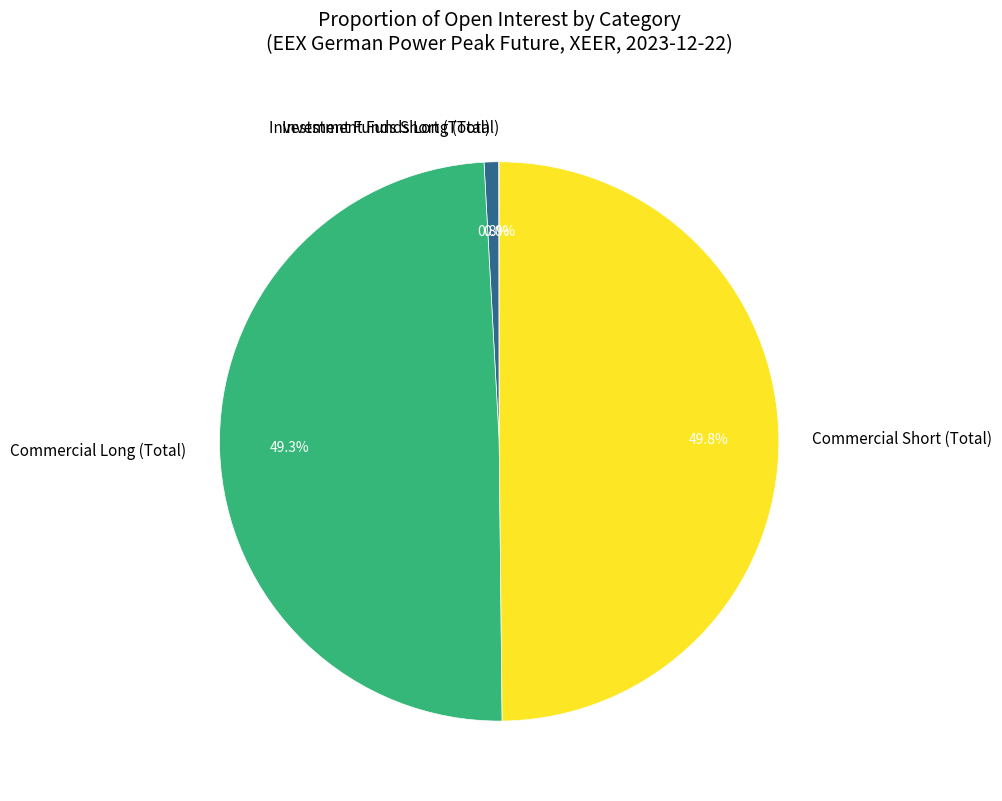

Which has a higher value, Investment Funds Short (Total) or Commercial Short (Total)?

Commercial Short (Total)